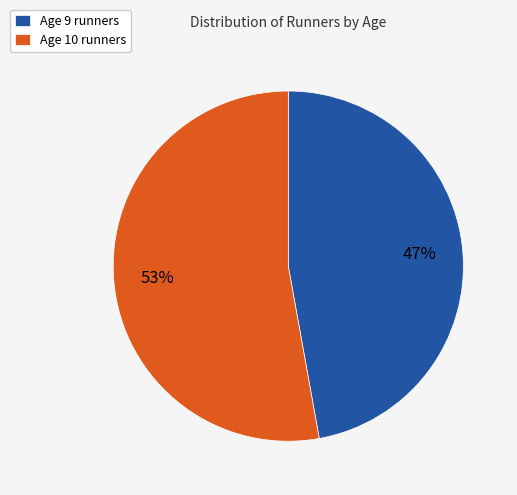

Which category has the biggest portion of the pie?

Age 10